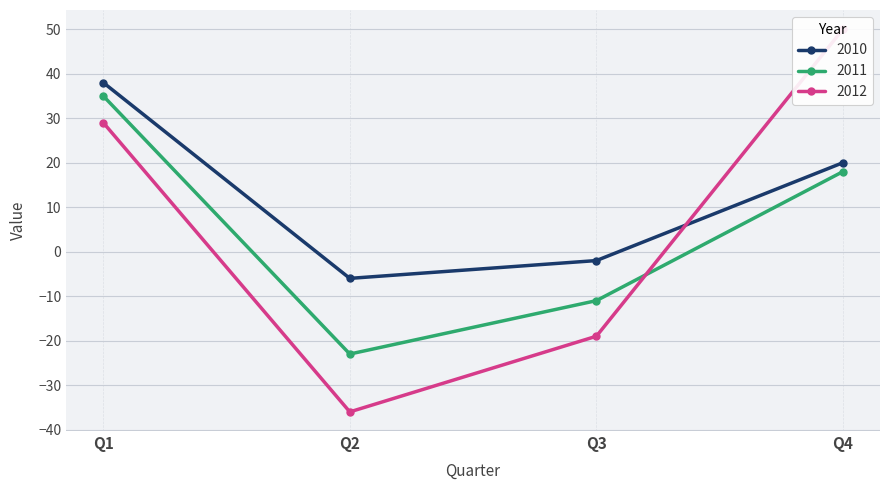

How many categories are shown in the chart?

4